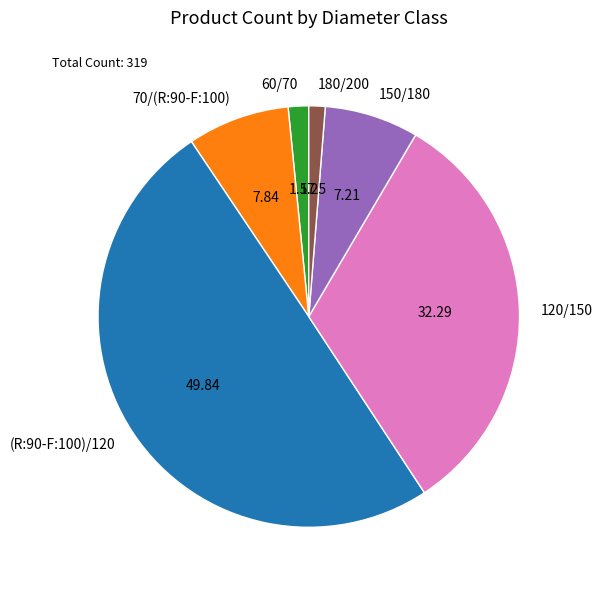

Count the number of slices in the pie.

6